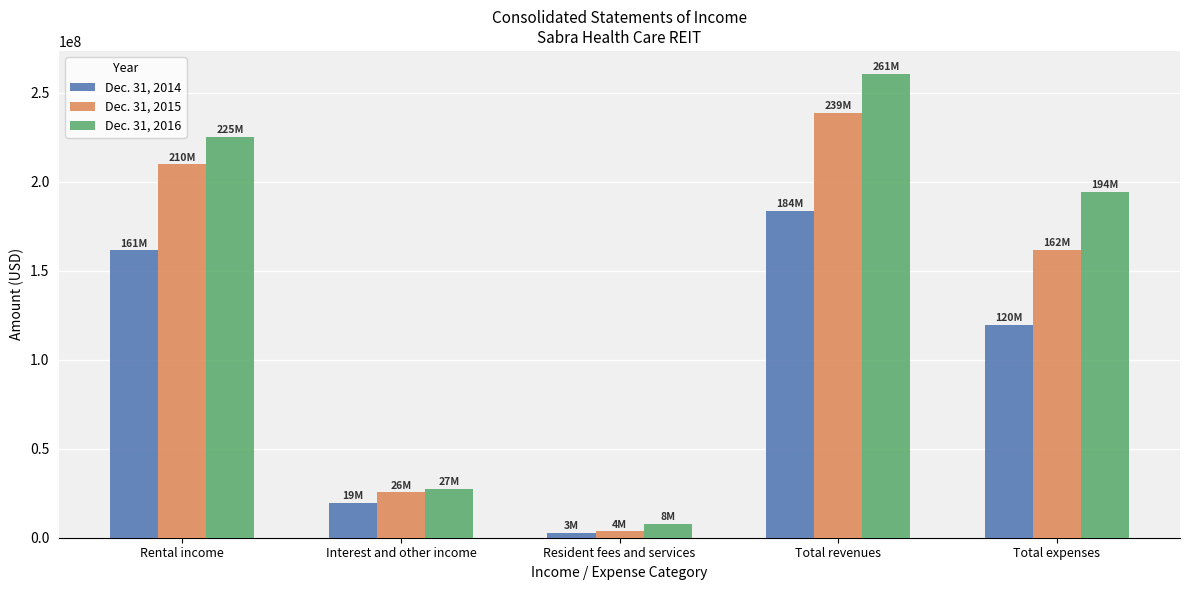

What position from the right is Total expenses?

1